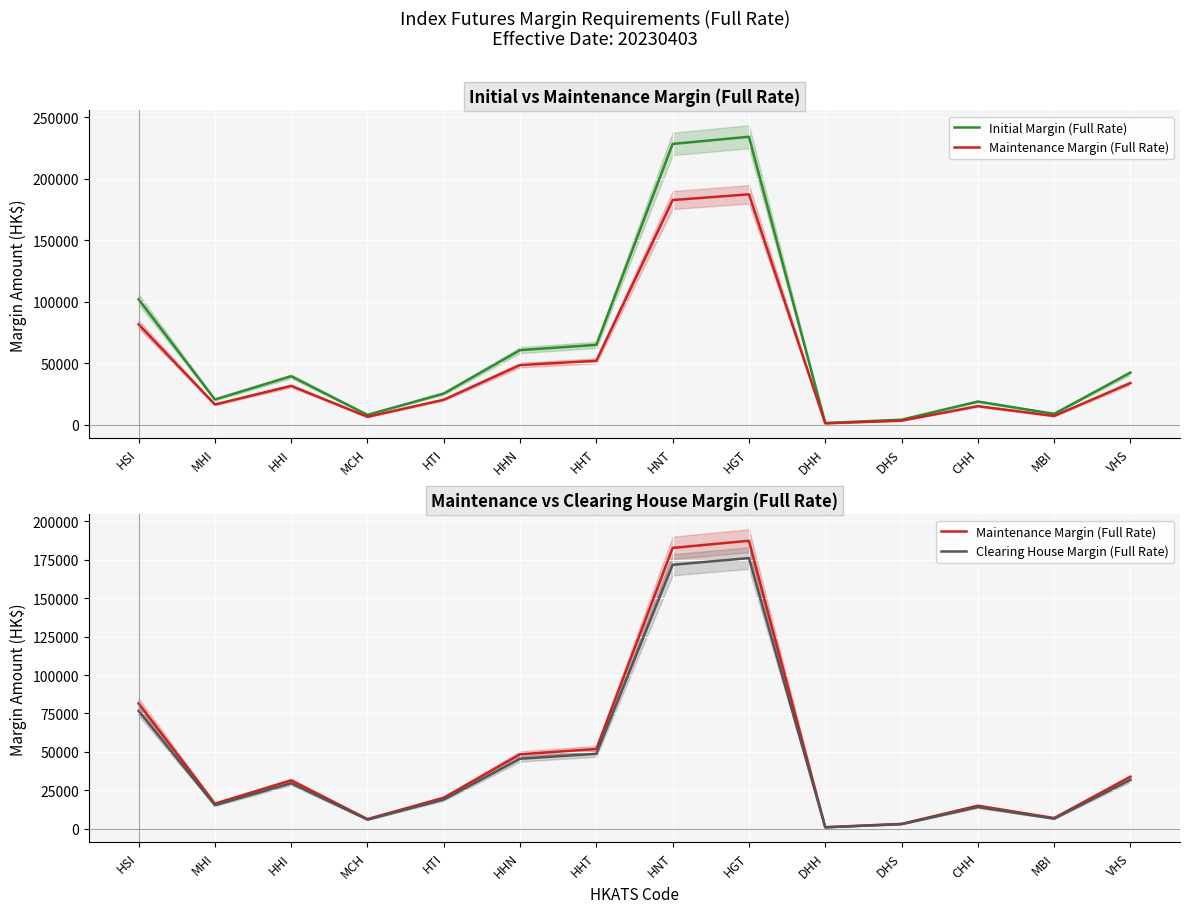

Reading left to right, extract all data points from this chart.

Initial Margin (Full Rate): 101944	20388	39301	7860	25230	60541	64837	228347	234186	1236	3936	18713	8698	42240
Maintenance Margin (Full Rate): 81555	16310	31440	6288	20184	48432	51869	182677	187348	988	3148	14970	6958	33792
Clearing House Margin (Full Rate): 76650	15330	29550	5910	18970	45520	48750	171690	176080	930	2960	14070	6540	31760